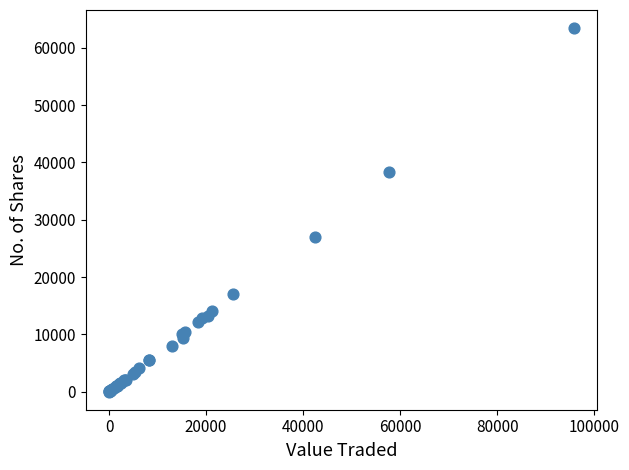

What Y value in the scatter plot is closest to 31729?

27039